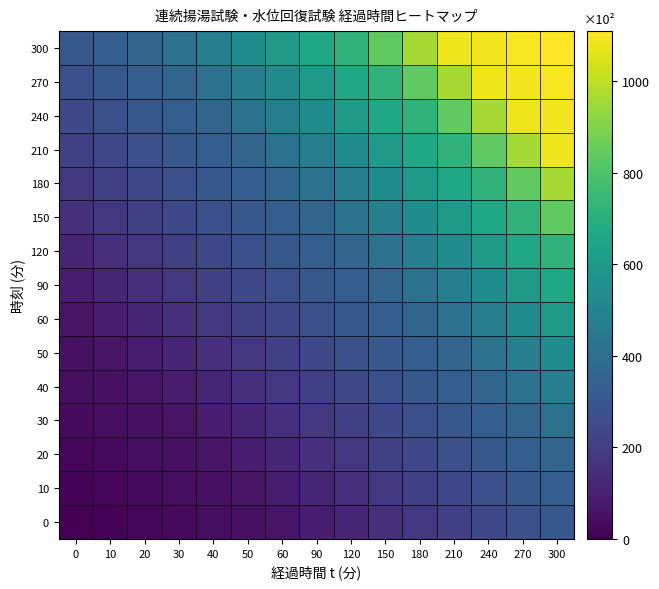

At 300, list the series in order from largest to smallest.

300, 270, 240, 210, 180, 150, 120, 90, 60, 50, 40, 30, 20, 10, 0